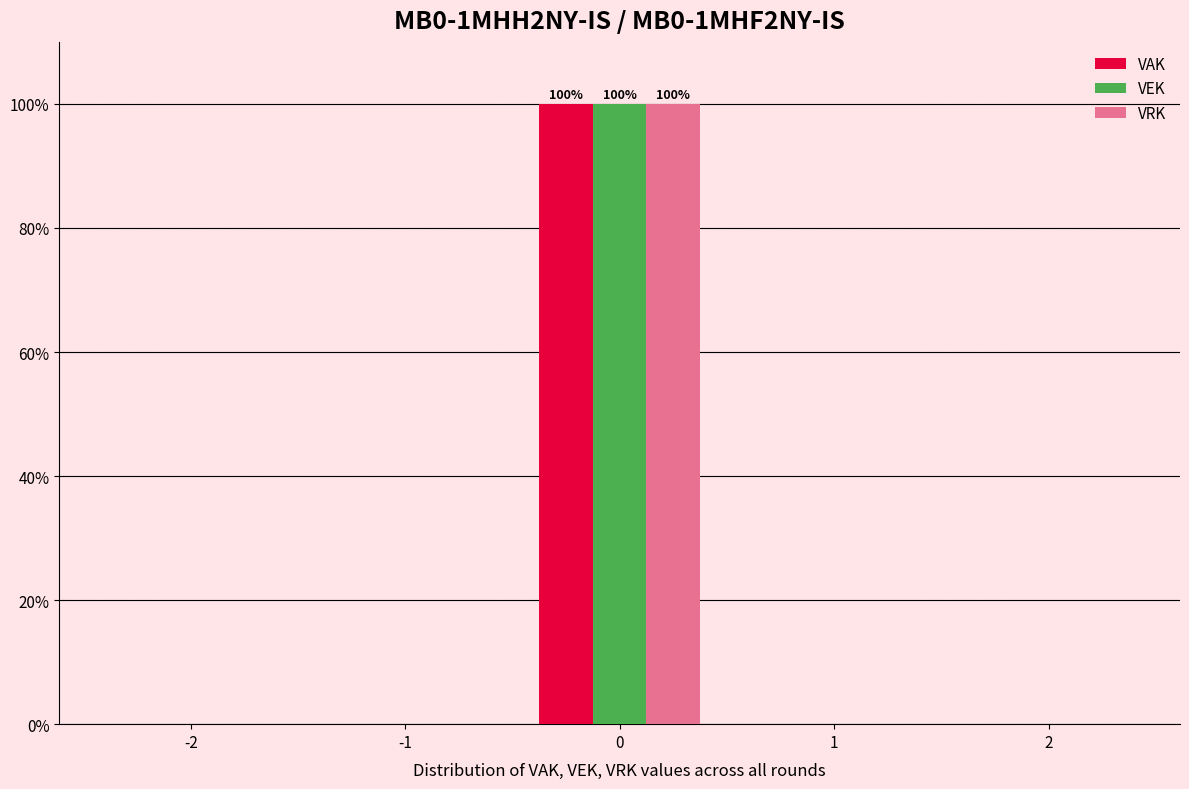

In the VEK series, which range on the x-axis has the tallest bar?

-0.5 to 0.5